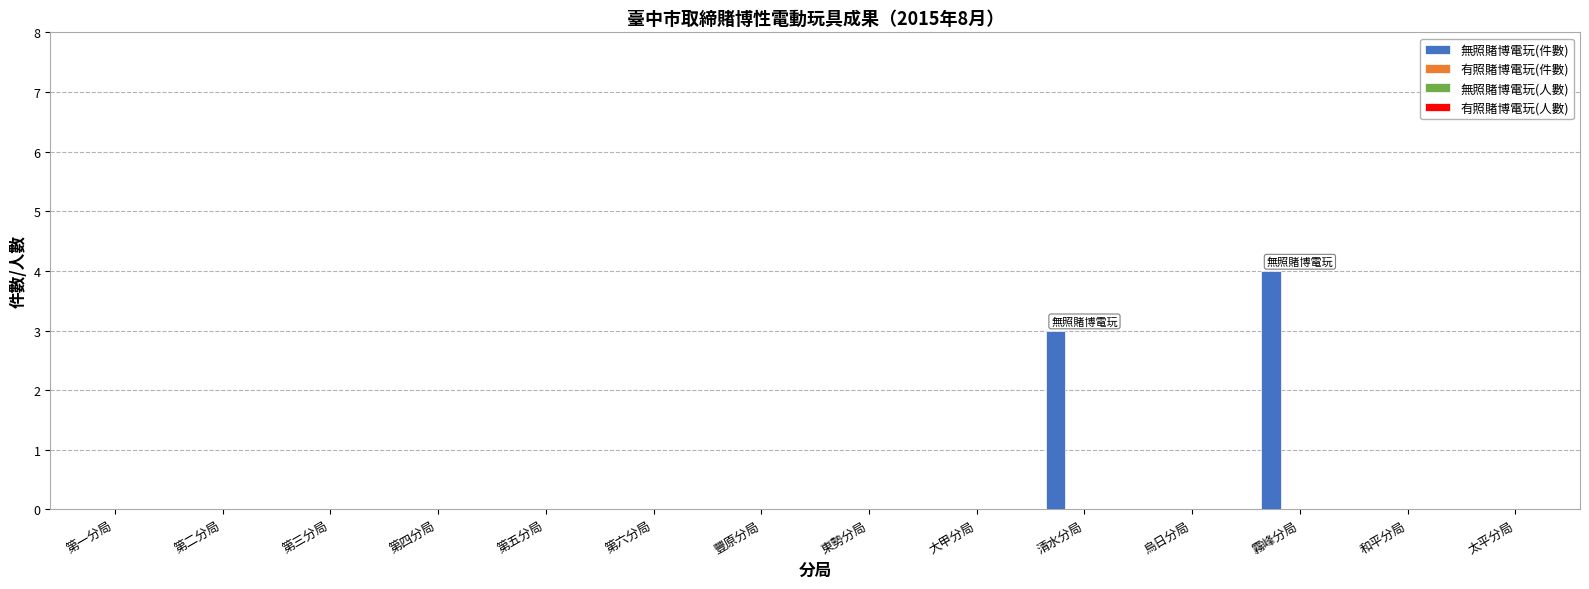

What is the greatest value displayed?

4